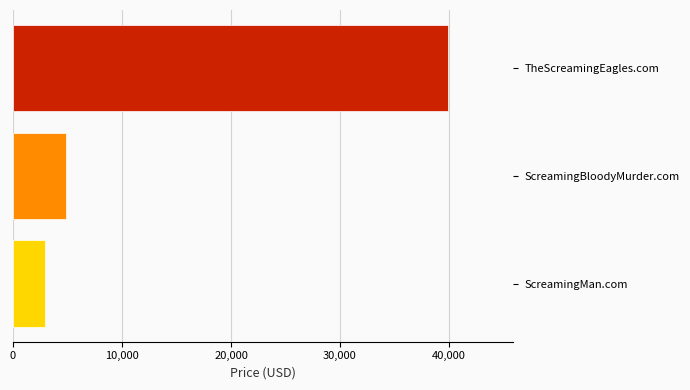

How many bars are there in total?

3